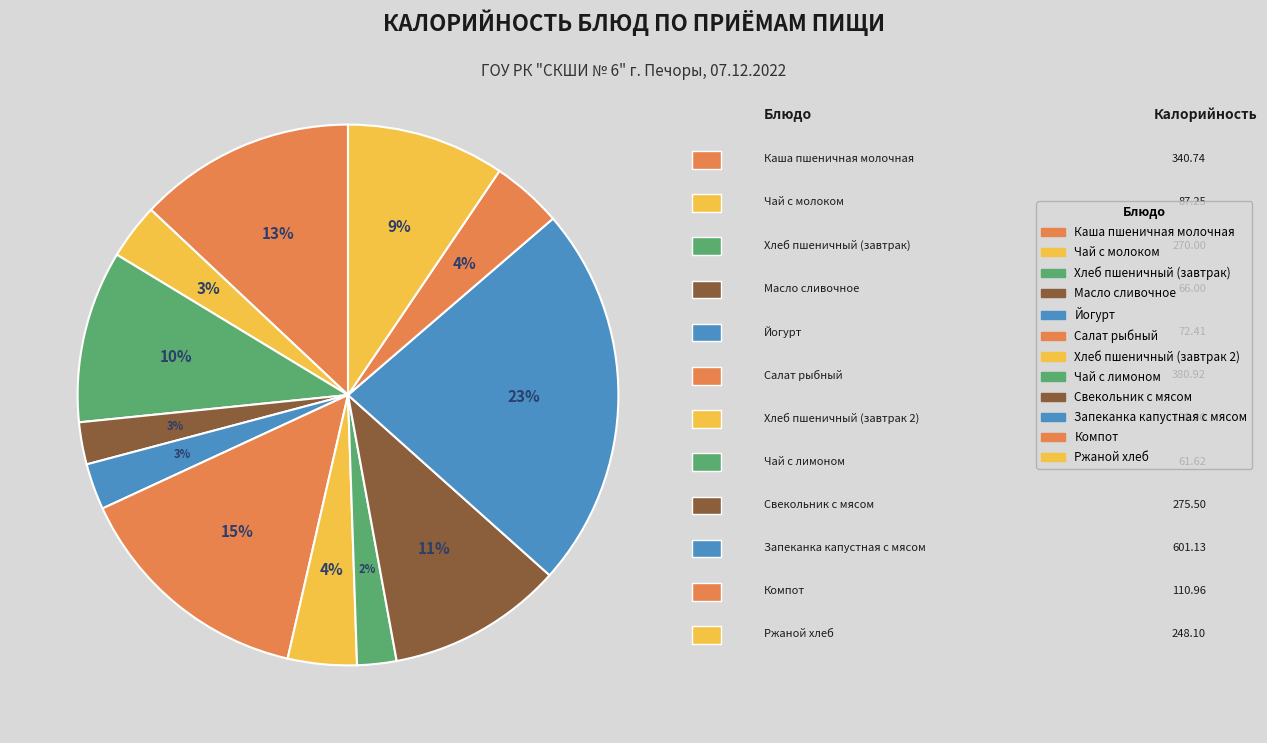

How many slices are in this pie chart?

12